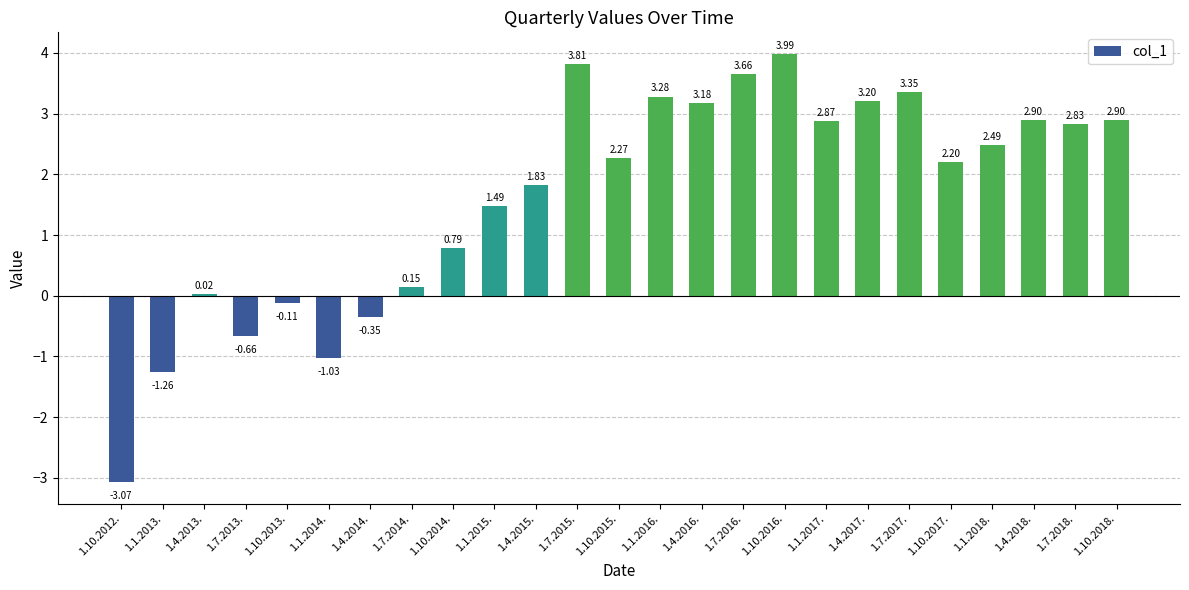

What is the change in value from 1.7.2017. to 1.10.2017.?

-1.1